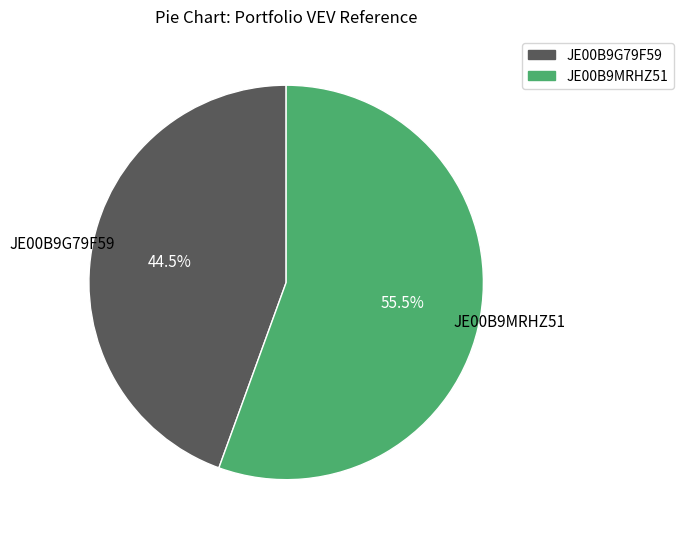

How many segments does this pie chart have?

2